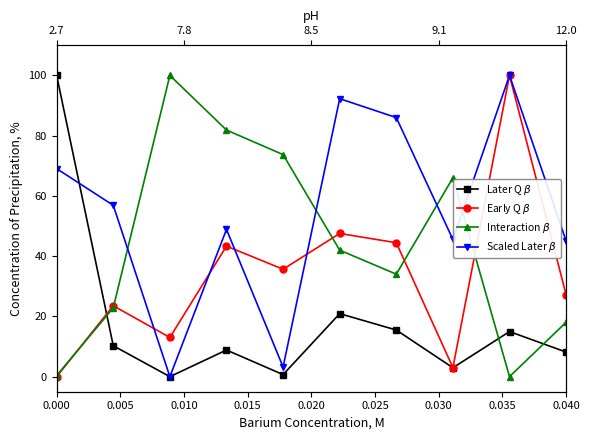

Is the value of Interaction $\beta$ at 0.000 greater than the value of Early Q $\beta$ at 0.015?

No